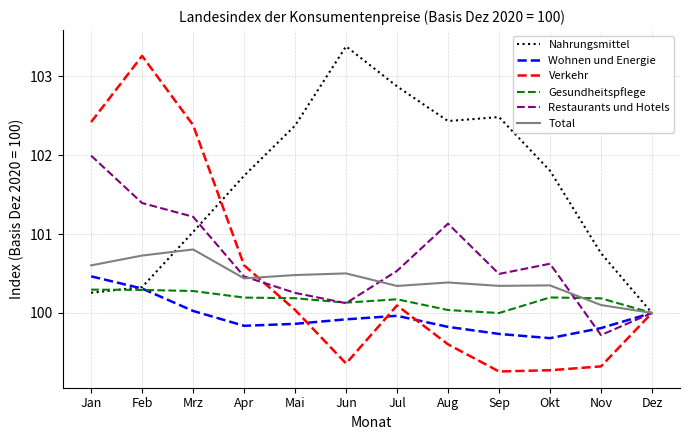

What are all the series names shown in the legend?

Nahrungsmittel, Wohnen und Energie, Verkehr, Gesundheitspflege, Restaurants und Hotels, Total